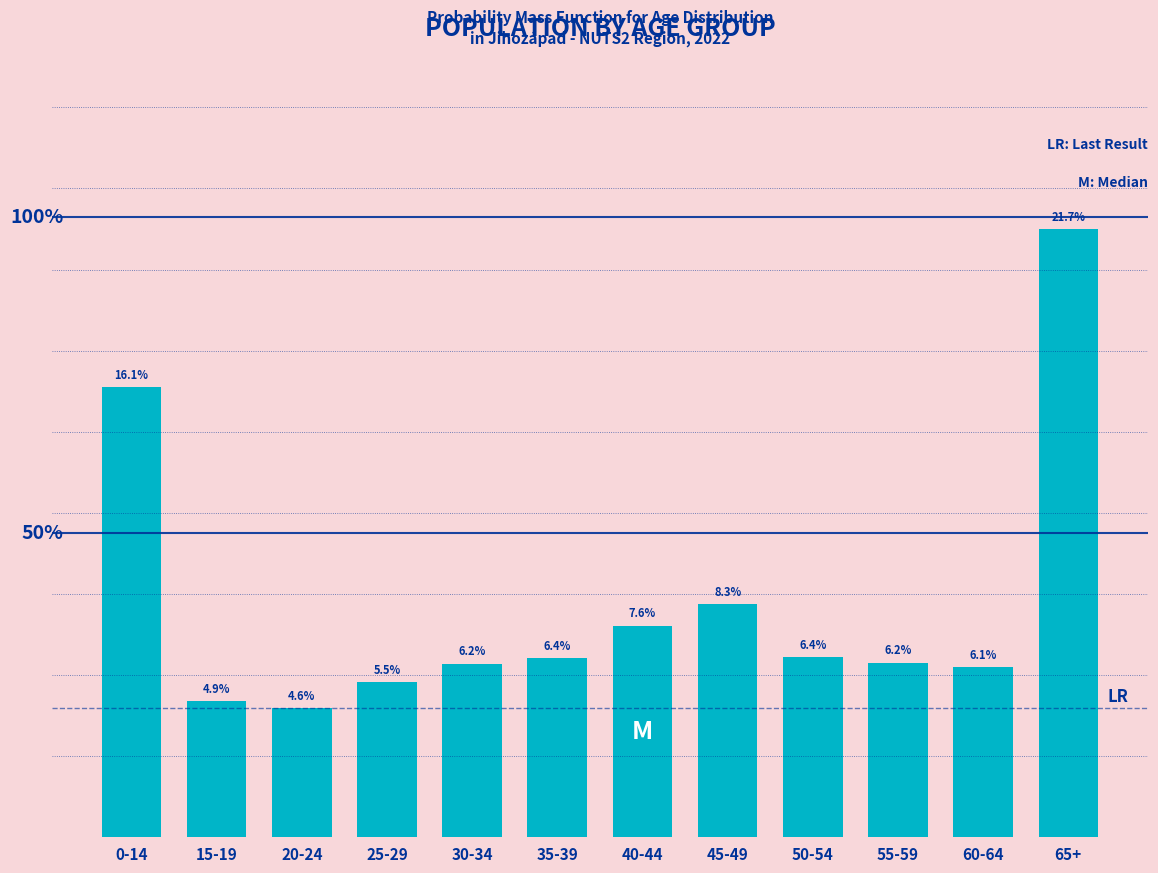

At which category does the chart reach its minimum across all series?

20-24